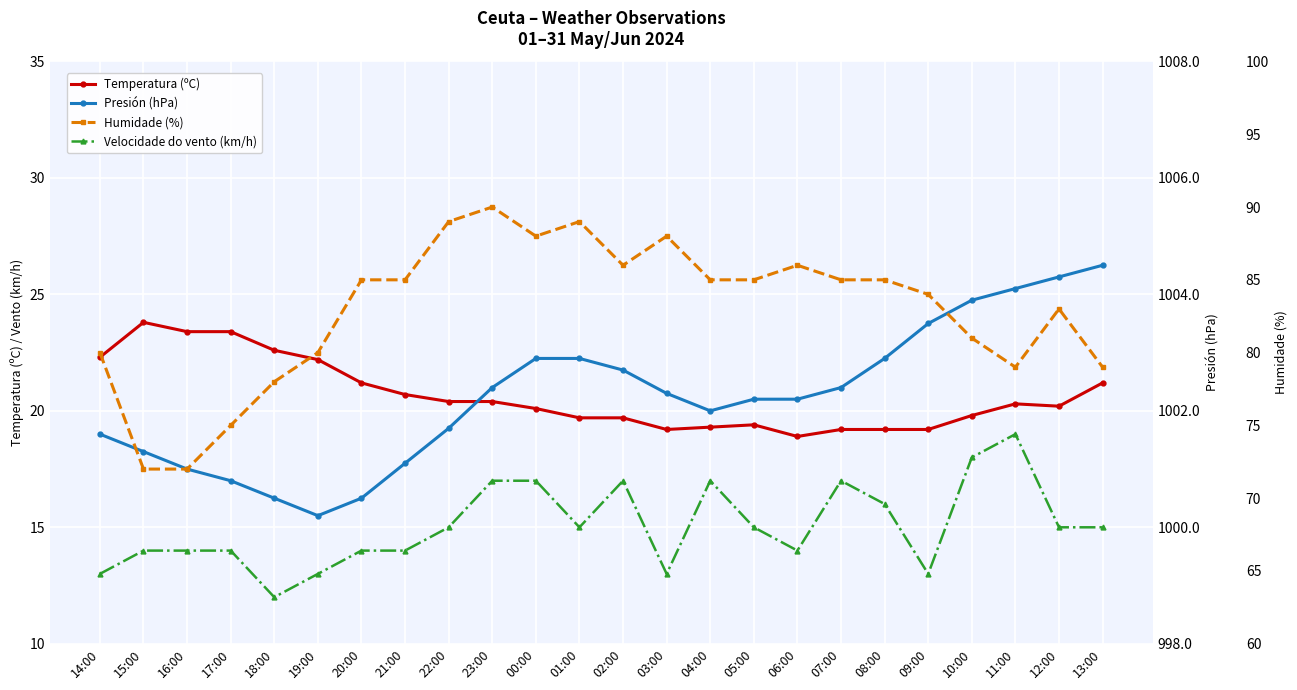

Is it true that Temperatura (ºC) equals 19.7 at 02:00?

True